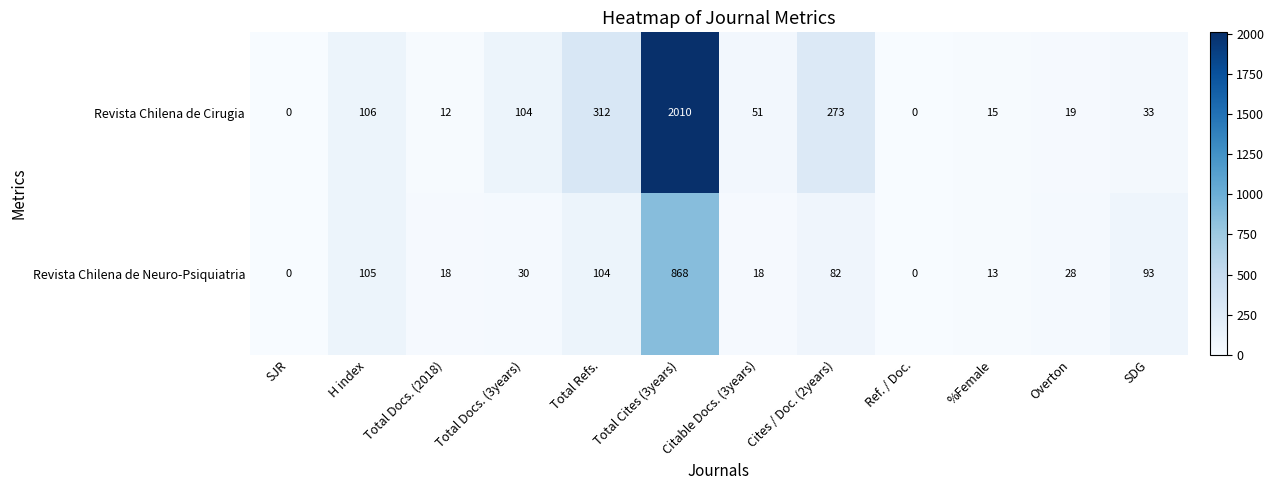

What is the difference between the maximum and minimum values in the Revista Chilena de Neuro-Psiquiatria series?

868